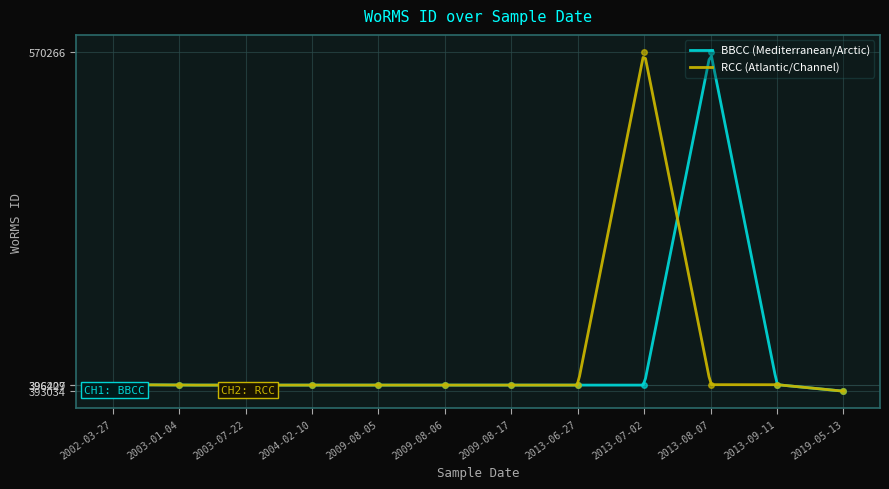

What is the average value of the RCC (Atlantic/Channel) series?

411879.5